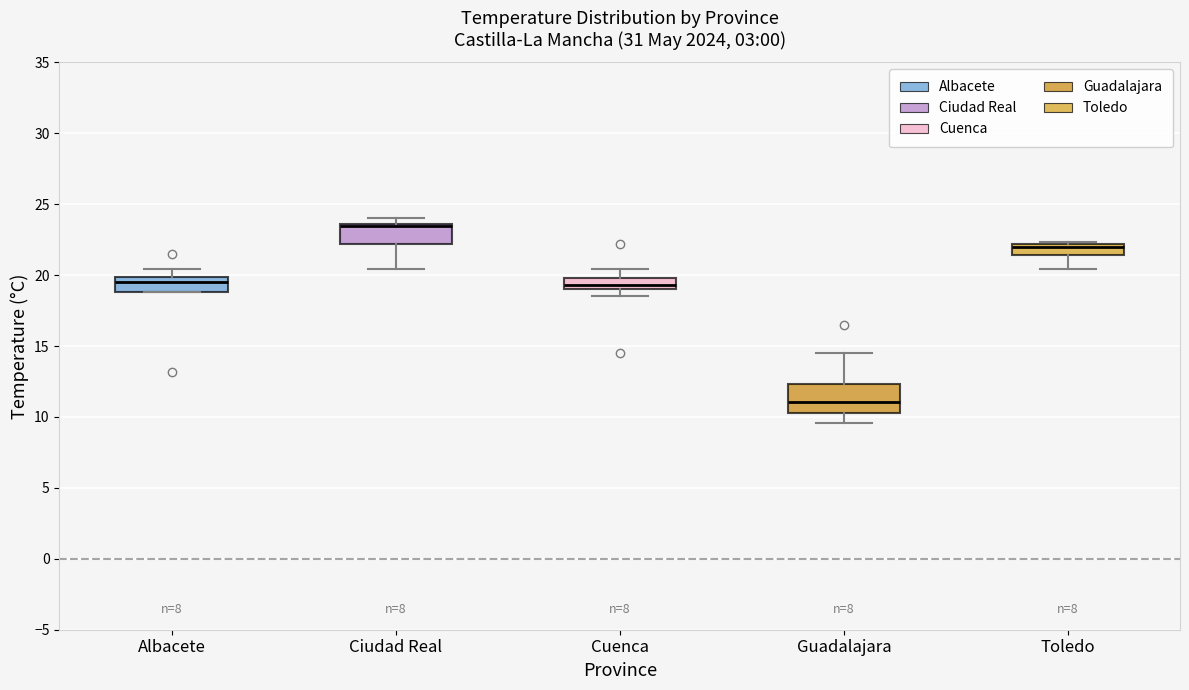

Reading left to right, read every box against the y-axis: the position of its median line, the range the box covers, and the ends of its whiskers. The values are not printed on the chart, so give them approximately, as read against the axis.

Albacete: median 19.5, box 19.0 to 20.0, whiskers 19.0 to 20.5
Ciudad Real: median 23.5 (just below the box's upper edge), box 22.0 to 23.5, whiskers 20.5 to 24.0
Cuenca: median 19.5, box 19.0 to 20.0, whiskers 18.5 to 20.5
Guadalajara: median 11.0, box 10.5 to 12.5, whiskers 9.5 to 14.5
Toledo: median 22.0 (just below the box's upper edge), box 21.5 to 22.0, whiskers 20.5 to 22.5